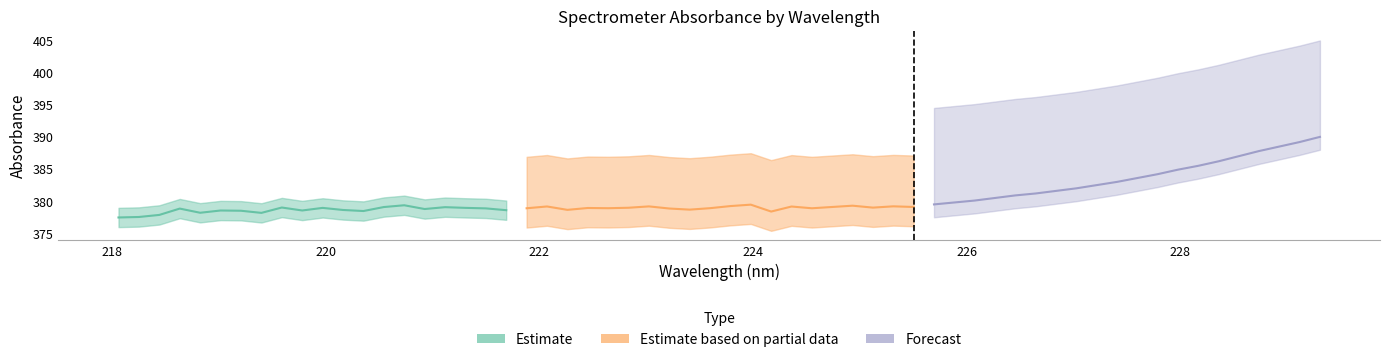

What is the highest value of the Estimate series?

379.4